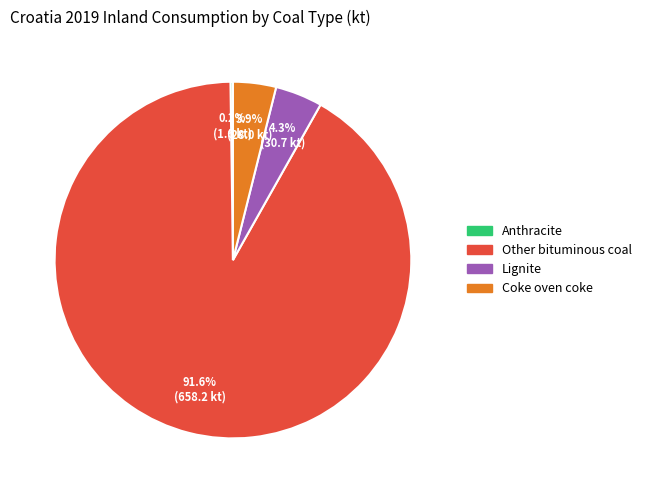

To the nearest percent, what is the average slice percentage?

25%